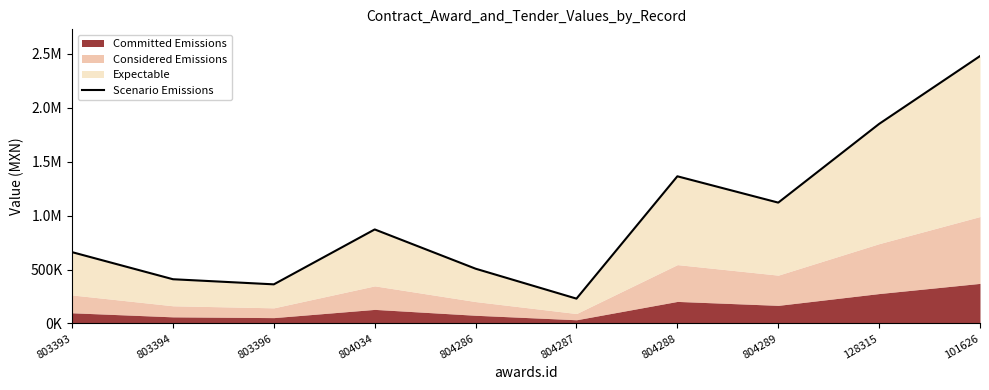

What is the sum of the values at 804288 and 803394?

1773355.8